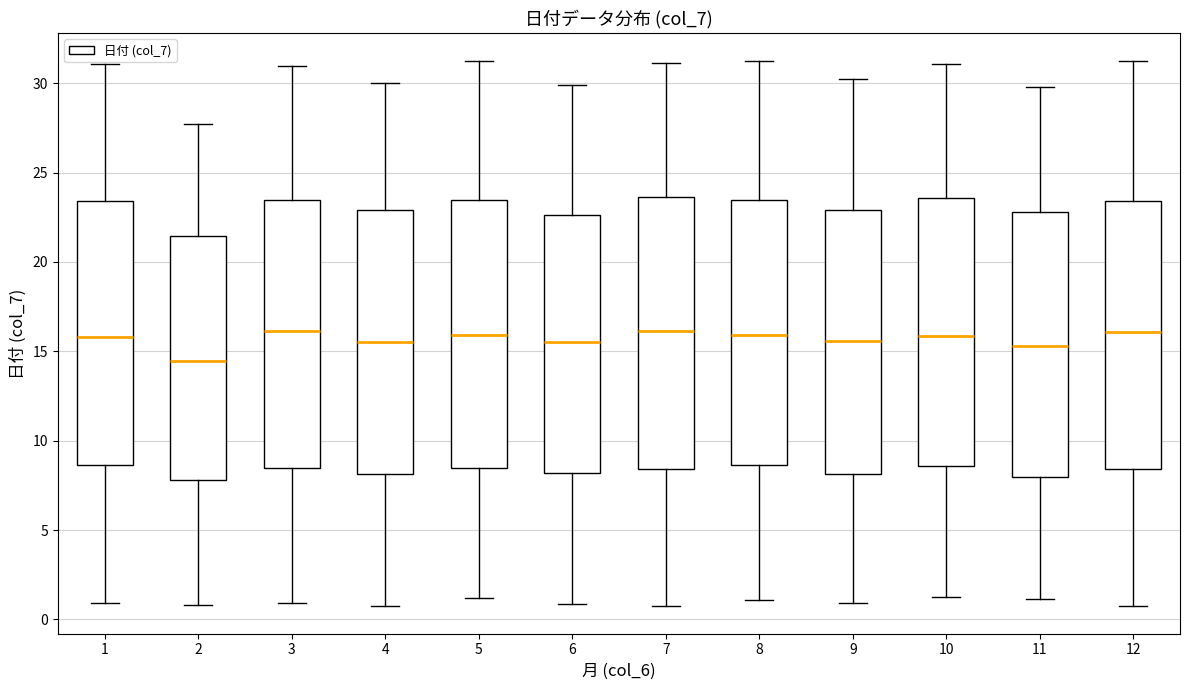

Reading left to right, transcribe this box plot: for each box, give where its median line is, the range the box spans, and where its two whiskers end, as read against the y-axis. The values are not printed on the chart, so give them approximately, as read against the axis.

1: median 16.0, box 8.5 to 23.5, whiskers 1.0 to 31.0
2: median 14.5, box 8.0 to 21.5, whiskers 1.0 to 27.5
3: median 16.0, box 8.5 to 23.5, whiskers 1.0 to 31.0
4: median 15.5, box 8.0 to 23.0, whiskers 1.0 to 30.0
5: median 16.0, box 8.5 to 23.5, whiskers 1.0 to 31.0
6: median 15.5, box 8.0 to 22.5, whiskers 1.0 to 30.0
7: median 16.0, box 8.5 to 23.5, whiskers 1.0 to 31.0
8: median 16.0, box 8.5 to 23.5, whiskers 1.0 to 31.0
9: median 15.5, box 8.0 to 23.0, whiskers 1.0 to 30.0
10: median 16.0, box 8.5 to 23.5, whiskers 1.0 to 31.0
11: median 15.5, box 8.0 to 23.0, whiskers 1.0 to 30.0
12: median 16.0, box 8.5 to 23.5, whiskers 0.5 to 31.5